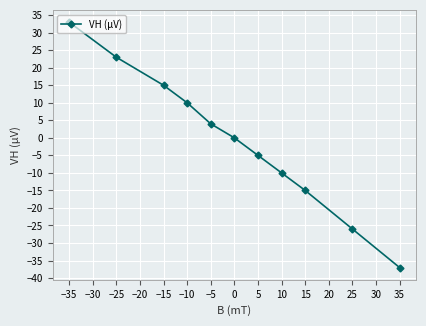

Reading left to right, list all the values displayed in this chart.

−35=33	−25=23	−15=15	−10=10	−5=4	0=0	5=-5	10=-10	15=-15	25=-26	35=-37